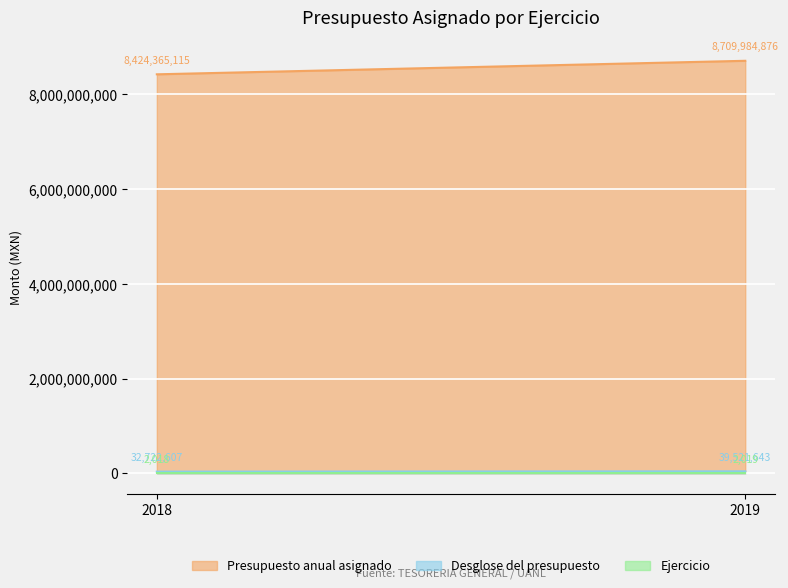

What is the difference between the Ejercicio values at 2019 and 2018?

1